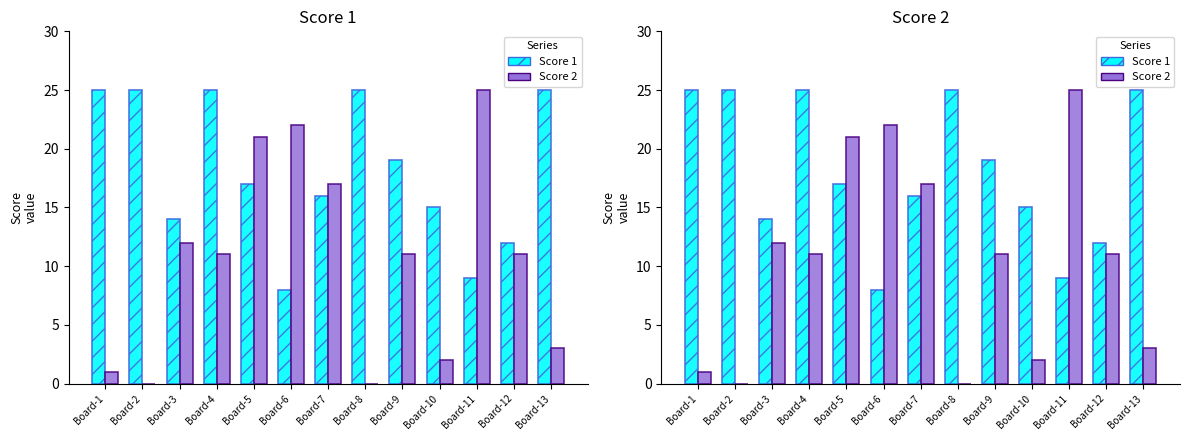

Which category has the lowest value in the Score 2 series?

Board-2